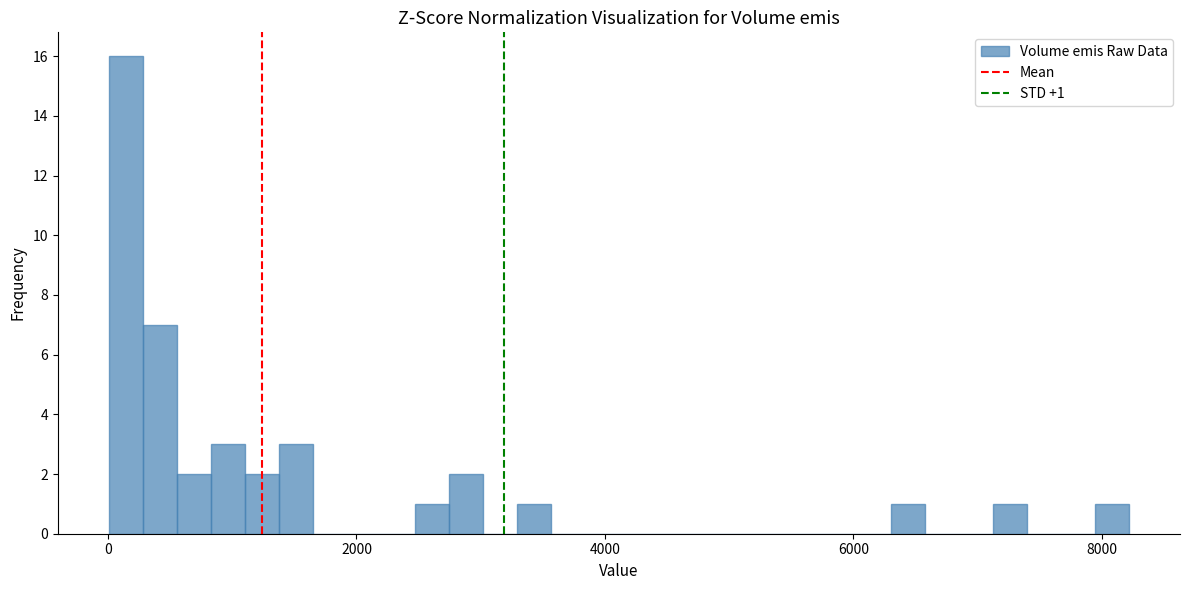

Around what value on the x-axis is the tallest bar? Give the approximate position of its centre, as read against the axis.

200